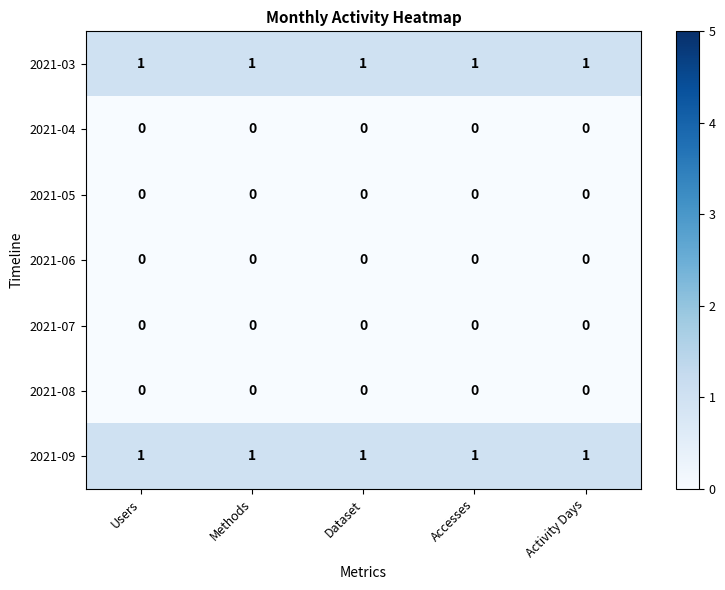

The 2021-05 series shows 0 at Users. True or false?

True